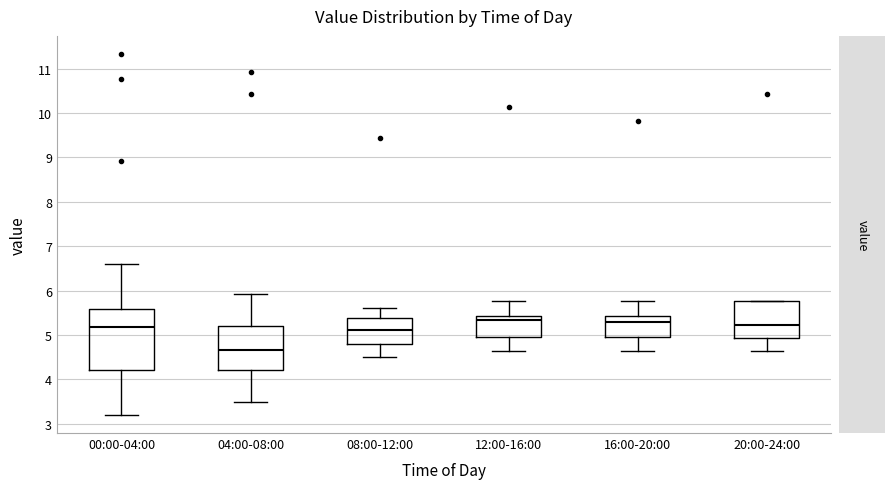

Reading left to right, transcribe this box plot: for each box, give where its median line is, the range the box spans, and where its two whiskers end, as read against the y-axis. The values are not printed on the chart, so give them approximately, as read against the axis.

00:00-04:00: median 5.2, box 4.2 to 5.6, whiskers 3.2 to 6.6
04:00-08:00: median 4.7, box 4.2 to 5.2, whiskers 3.5 to 5.9
08:00-12:00: median 5.1, box 4.8 to 5.4, whiskers 4.5 to 5.6
12:00-16:00: median 5.3, box 5.0 to 5.4, whiskers 4.6 to 5.8
16:00-20:00: median 5.3, box 5.0 to 5.4, whiskers 4.6 to 5.8
20:00-24:00: median 5.2, box 4.9 to 5.8, whiskers 4.6 to 5.8